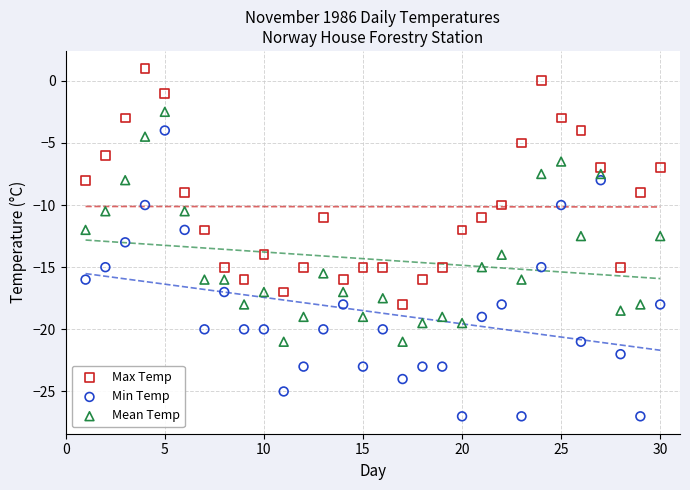

Across all data points, what is the range of Y values (max minus min)?

28.0